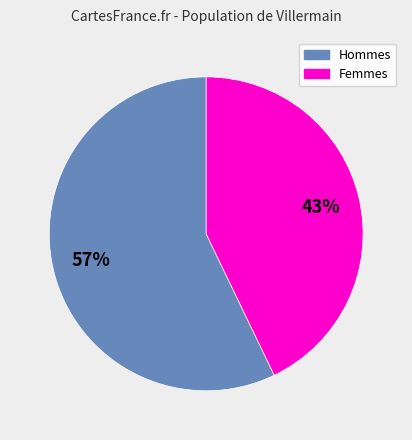

To the nearest percent, what is the difference between the largest and smallest slice percentages?

14%